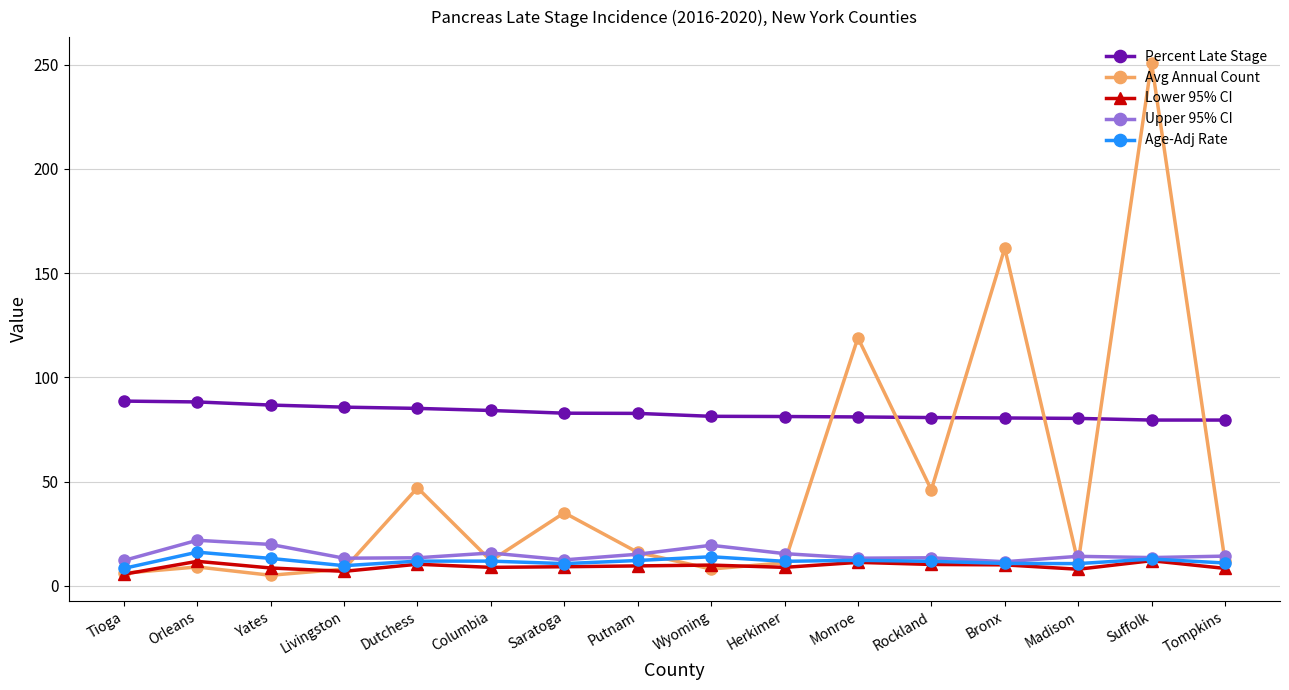

At which label does Upper 95% CI first exceed 14?

Orleans